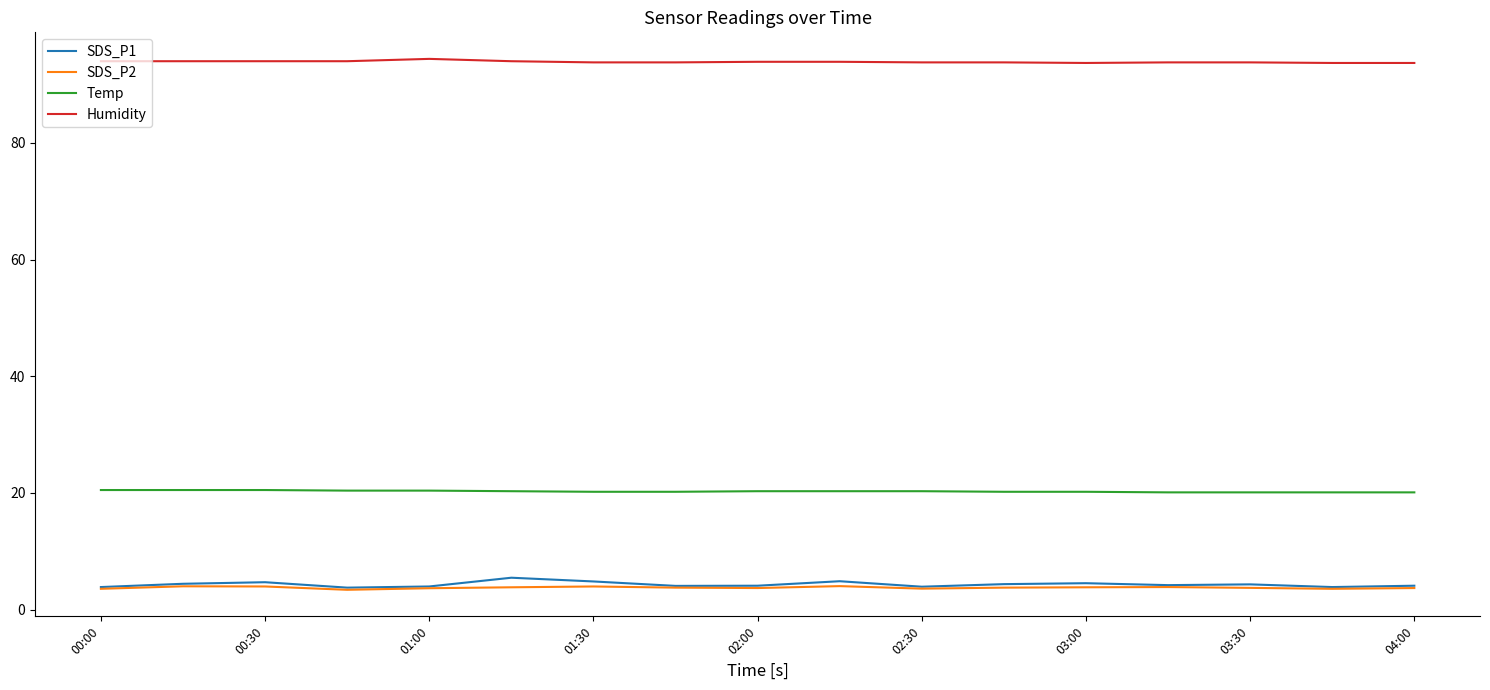

What is the difference between the maximum and second lowest values in the SDS_P1 series?

1.6